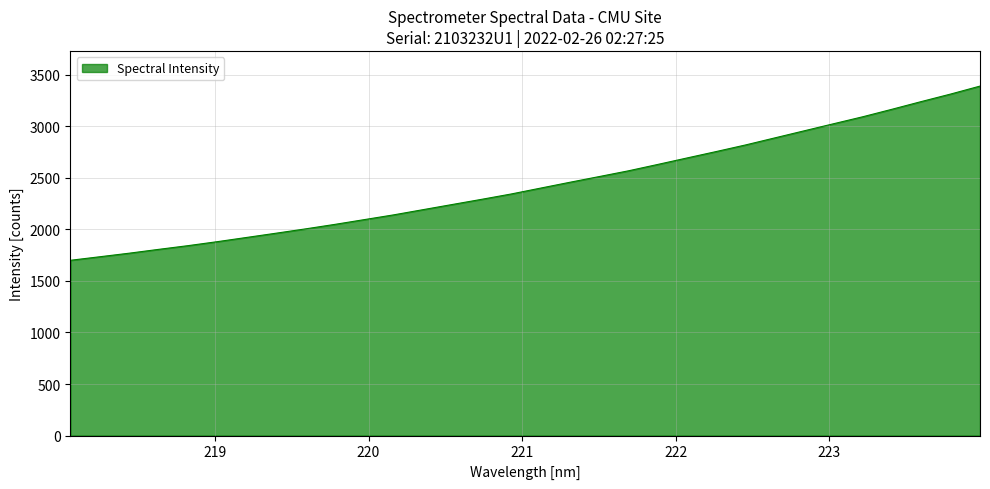

What is the difference between the maximum and minimum values?

1689.4